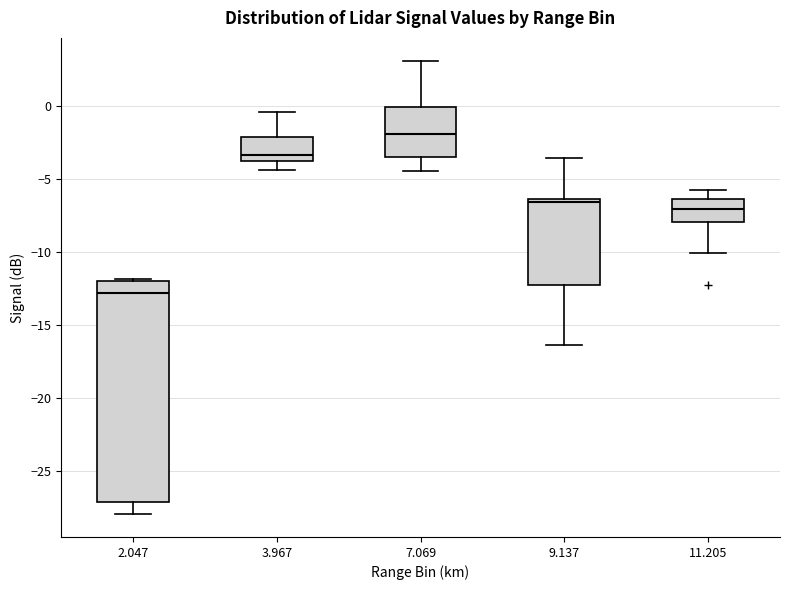

Which box has the lowest median line?

2.047